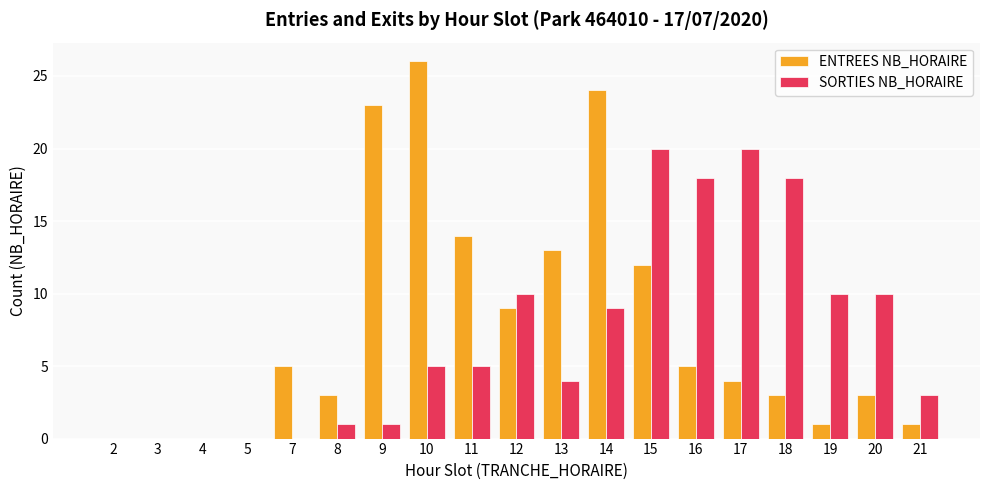

Between 4 and 9, which series saw the biggest shift?

ENTREES NB_HORAIRE